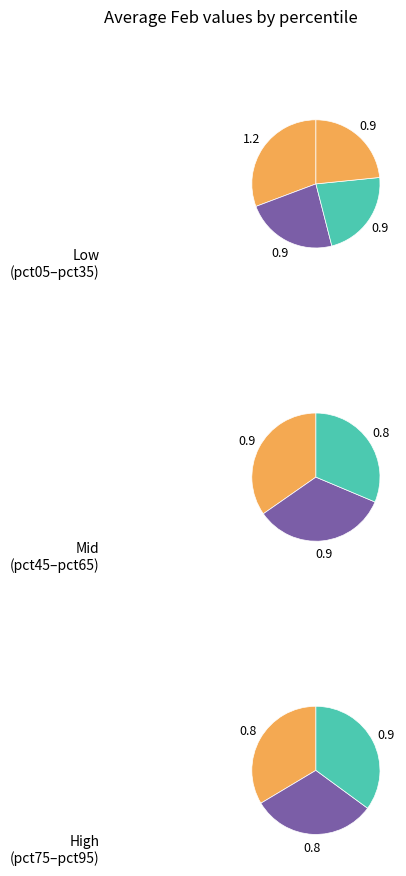

What is the largest slice in the pie chart?

pct05